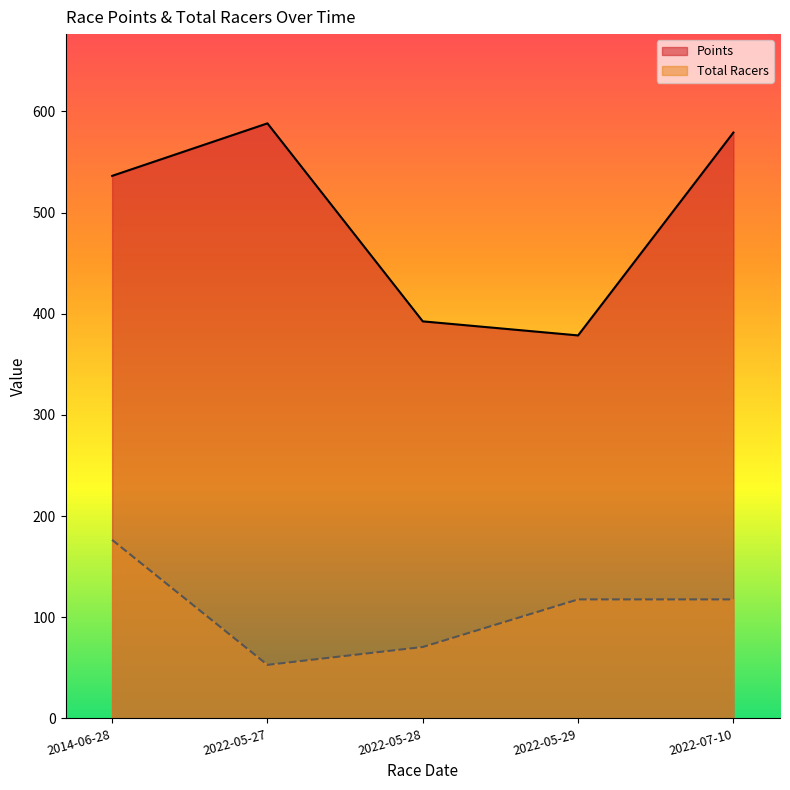

Between 2022-05-27 and 2022-05-28, which series saw the biggest shift?

Points